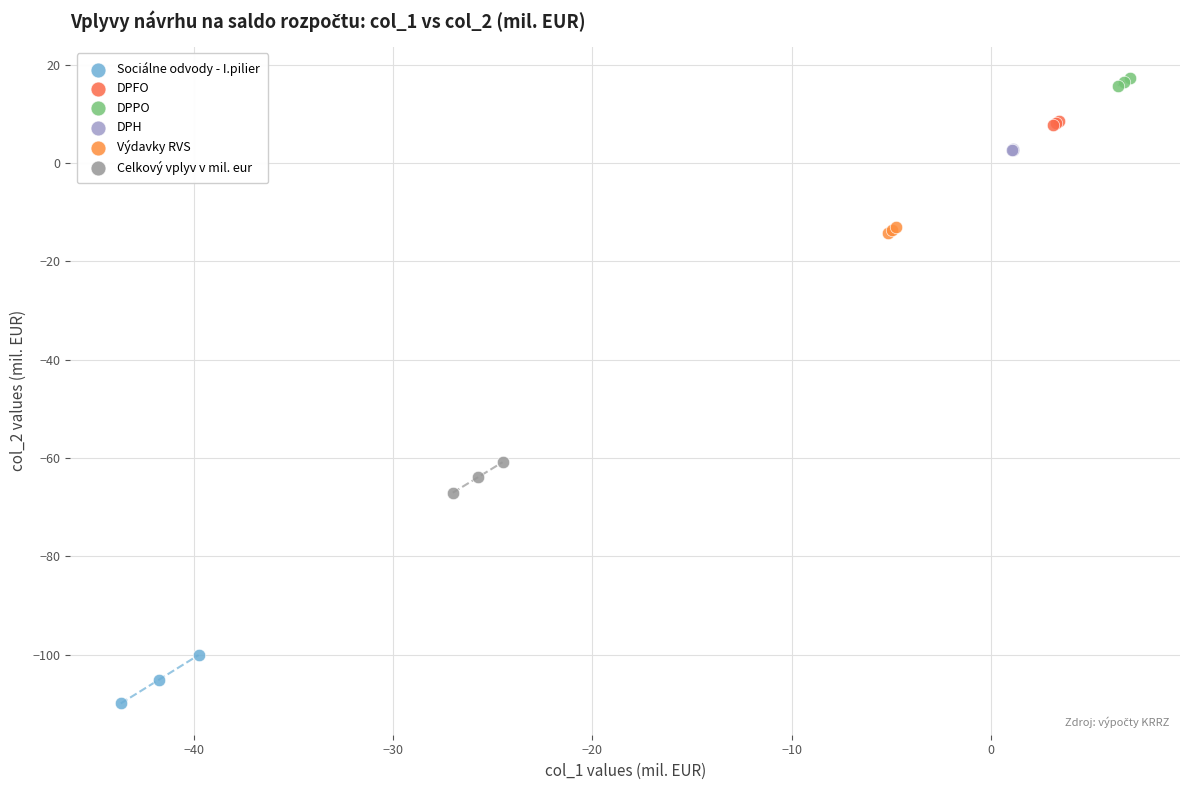

Which series contains the highest Y value?

DPPO